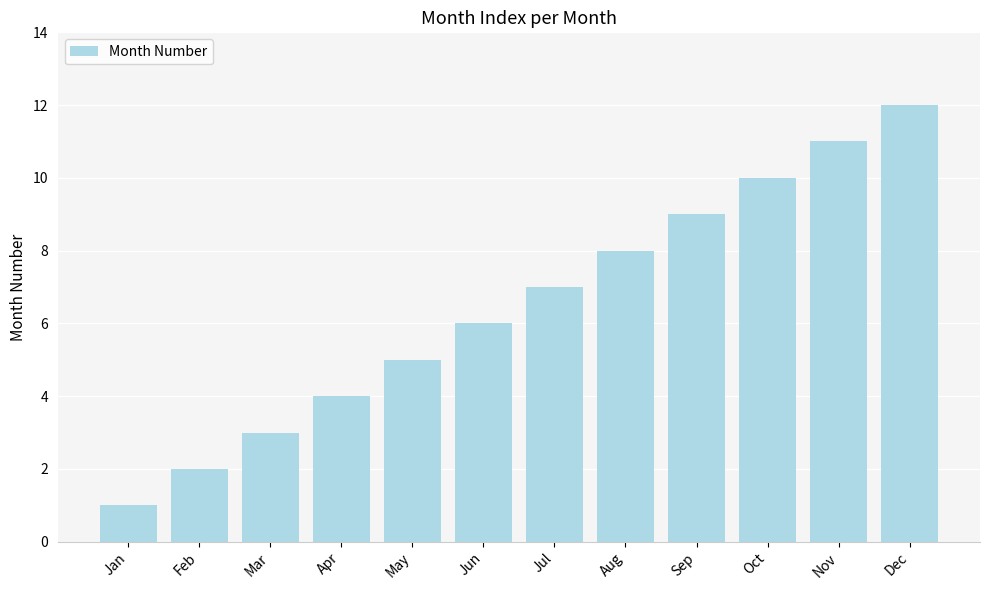

How many categories are shown in the chart?

12